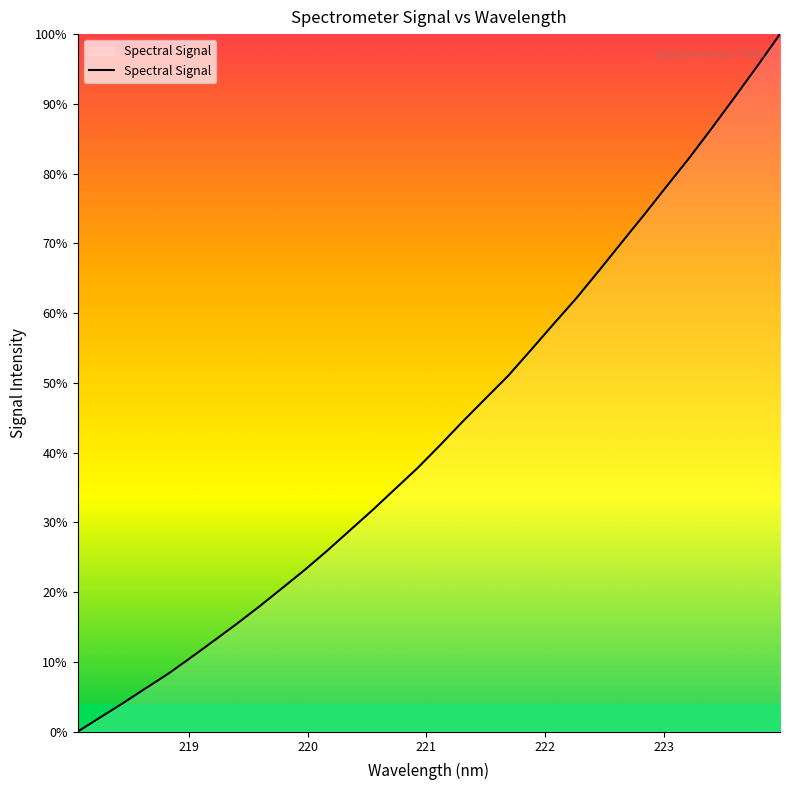

What is the difference between the maximum and minimum values?

100.0